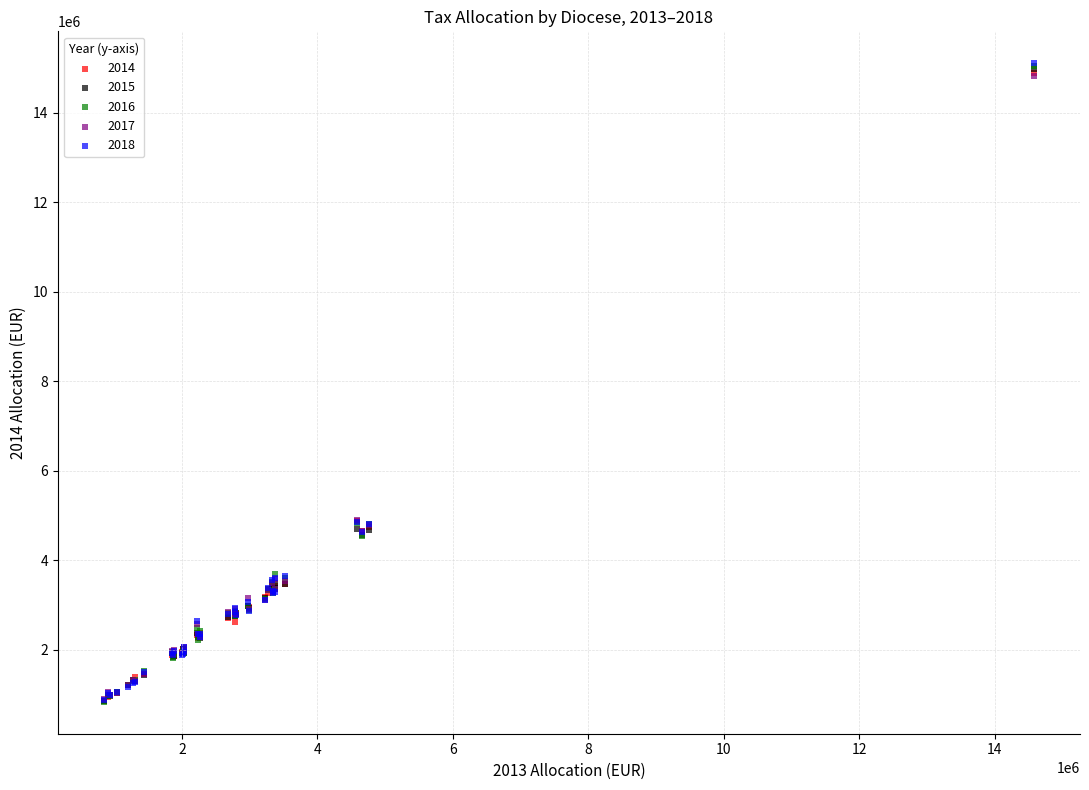

Which series has the largest Y range (max minus min)?

2018